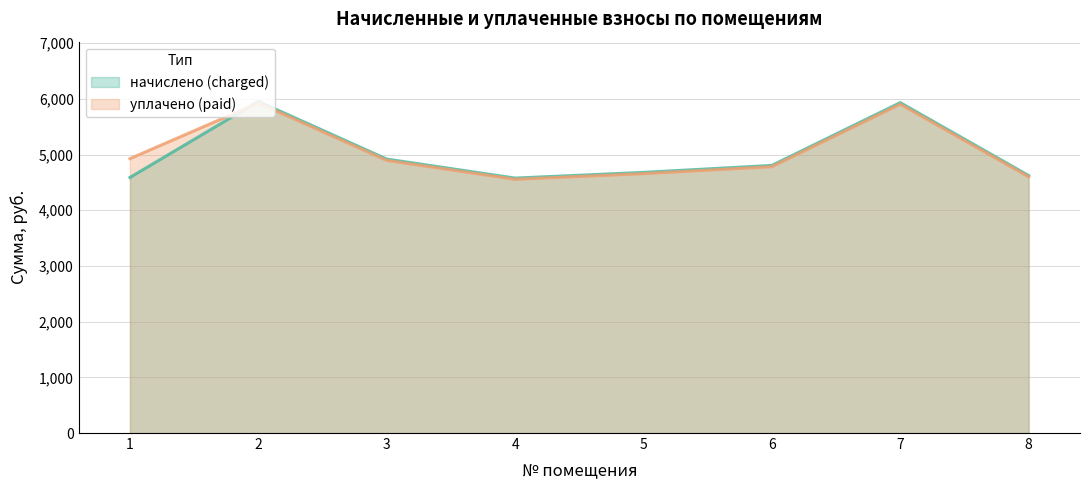

How many data points in начислено (charged) are above 4805?

4